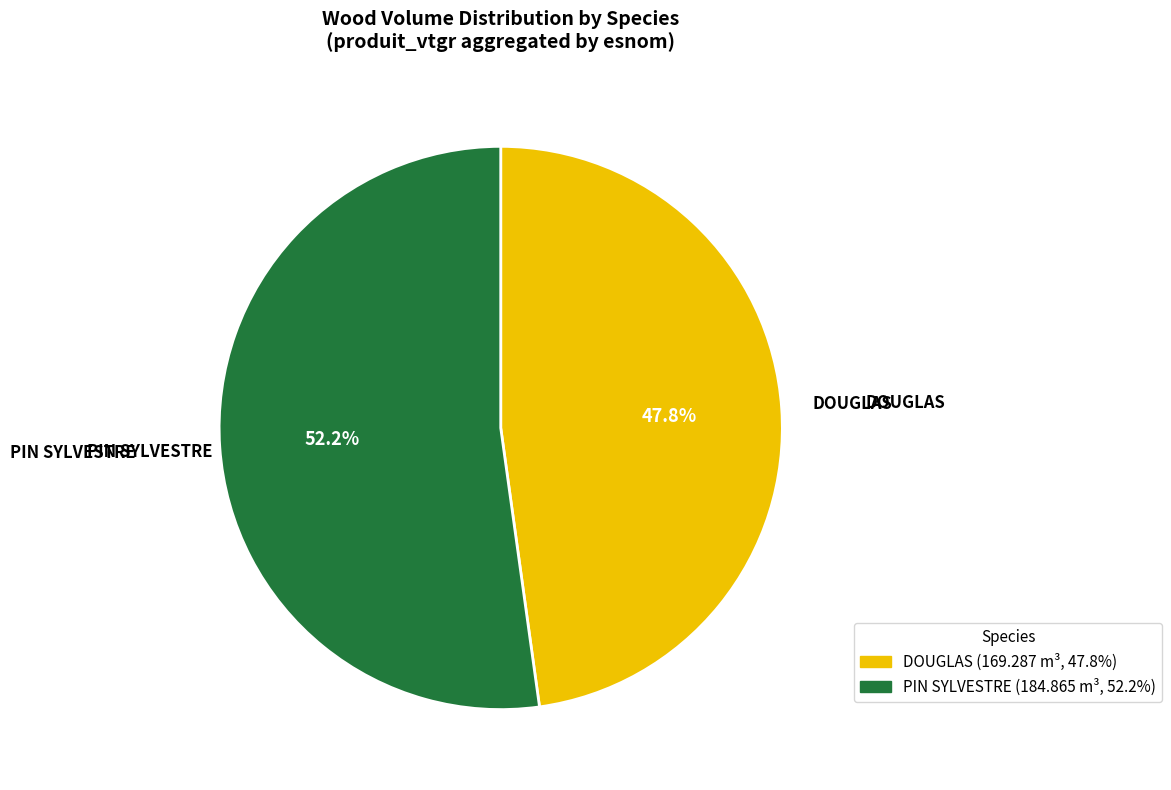

Rank the categories by value from lowest to highest.

DOUGLAS, PIN SYLVESTRE